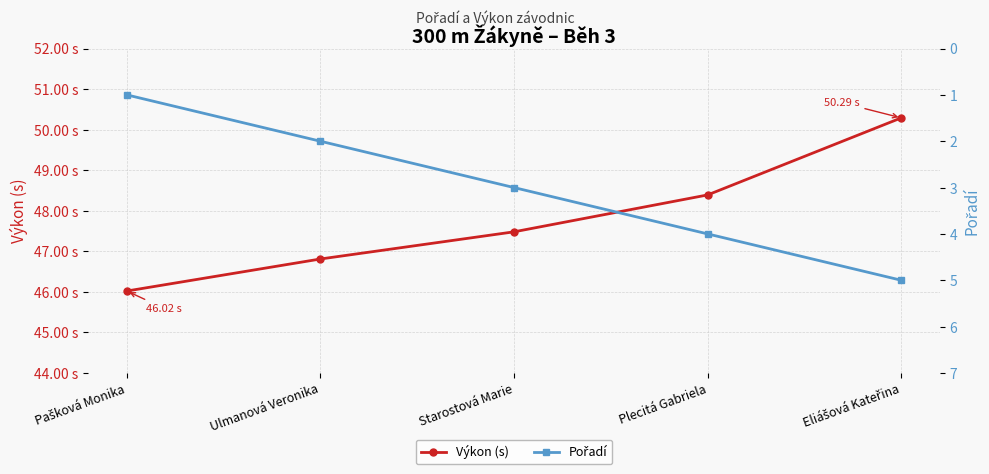

List the labels in order of Výkon (s) value, smallest first.

Pašková Monika, Ulmanová Veronika, Starostová Marie, Plecitá Gabriela, Eliášová Kateřina